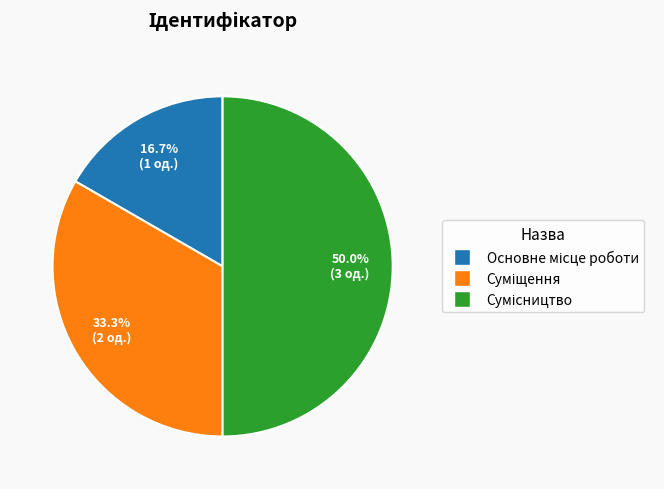

Combined, do Суміщення and Сумісництво account for over 50%?

Yes